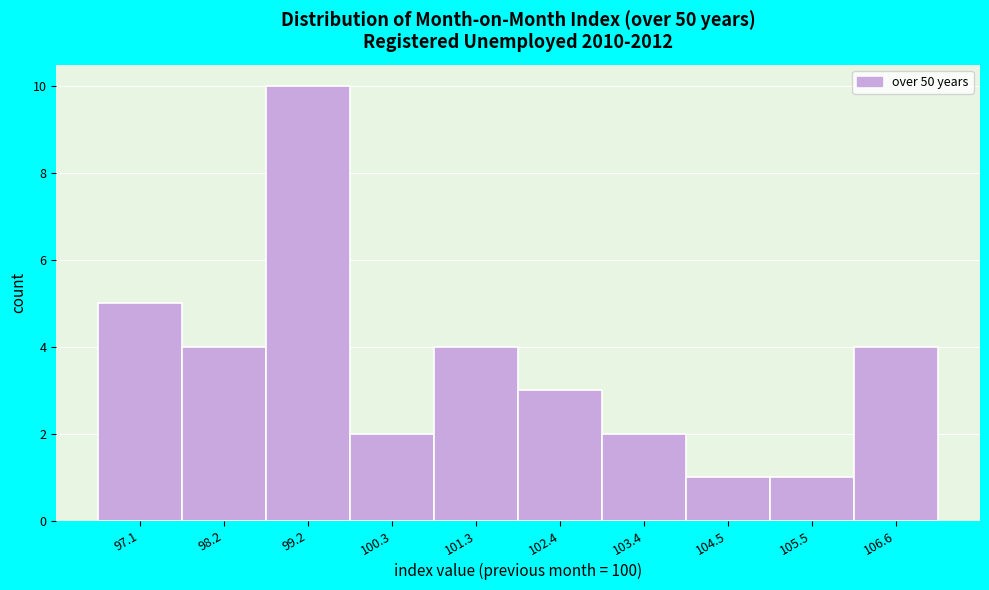

What is the height of the bar covering 101.85 to 102.90 on the x-axis? Neither the bar edges nor the heights are printed on the chart, so give them approximately, as read against the axes.

3